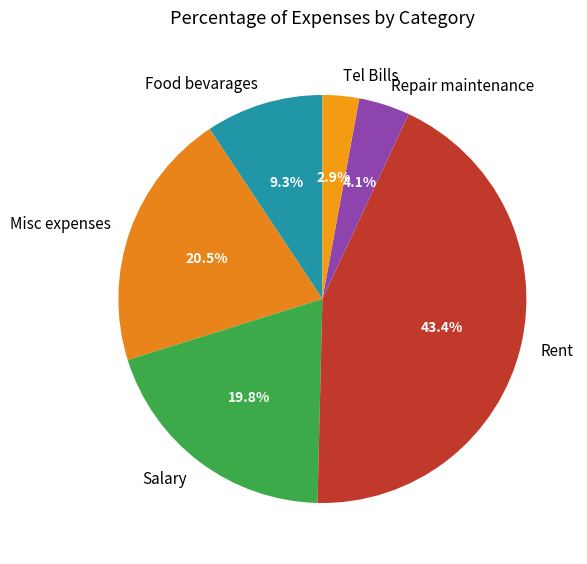

Does Misc expenses account for over 50% of the chart?

No